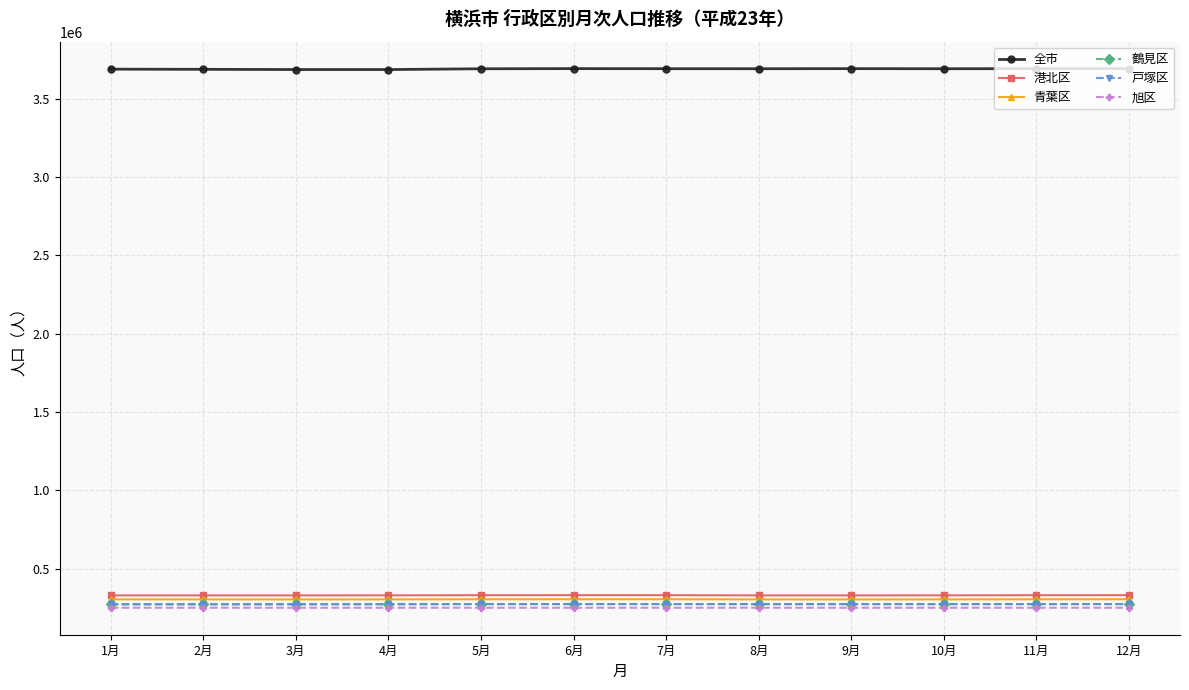

True or false: 鶴見区 and 港北区 intersect in this chart.

False